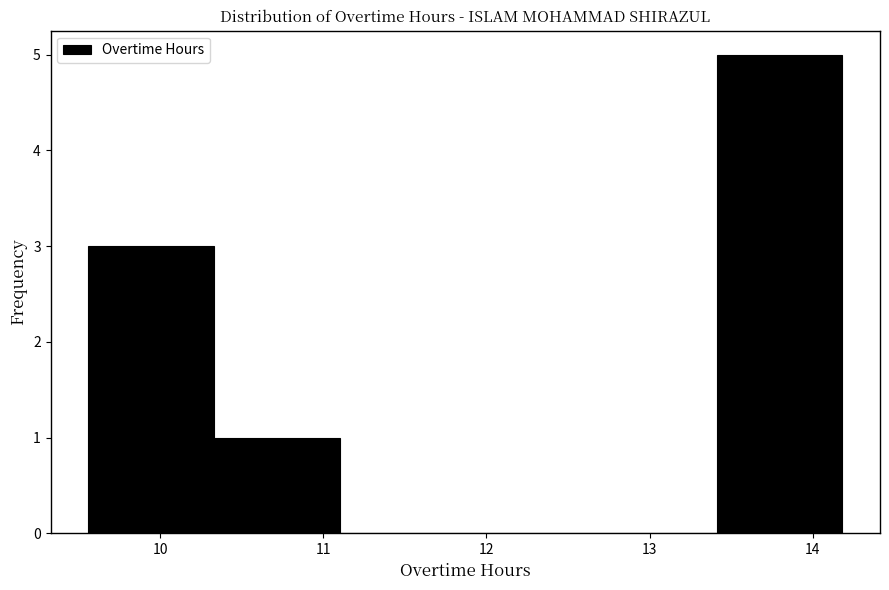

Reading left to right, list every bar in this chart as the range it spans on the x-axis followed by its height. Neither the bar edges nor the heights are printed on the chart, so give them approximately, as read against the axes.

9.56 to 10.33: 3
10.33 to 11.10: 1
11.10 to 11.87: 0
11.87 to 12.64: 0
12.64 to 13.41: 0
13.41 to 14.18: 5